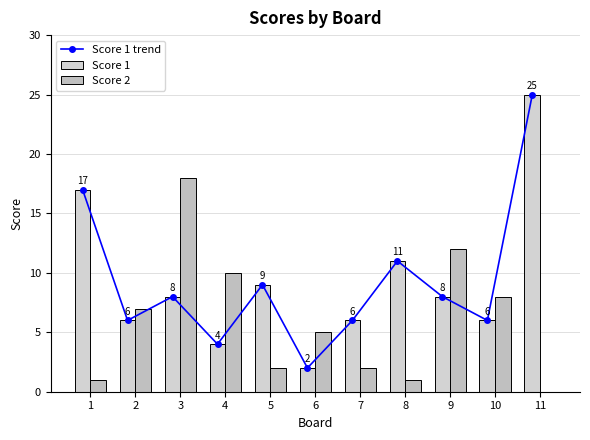

How many categories are shown in the chart?

11